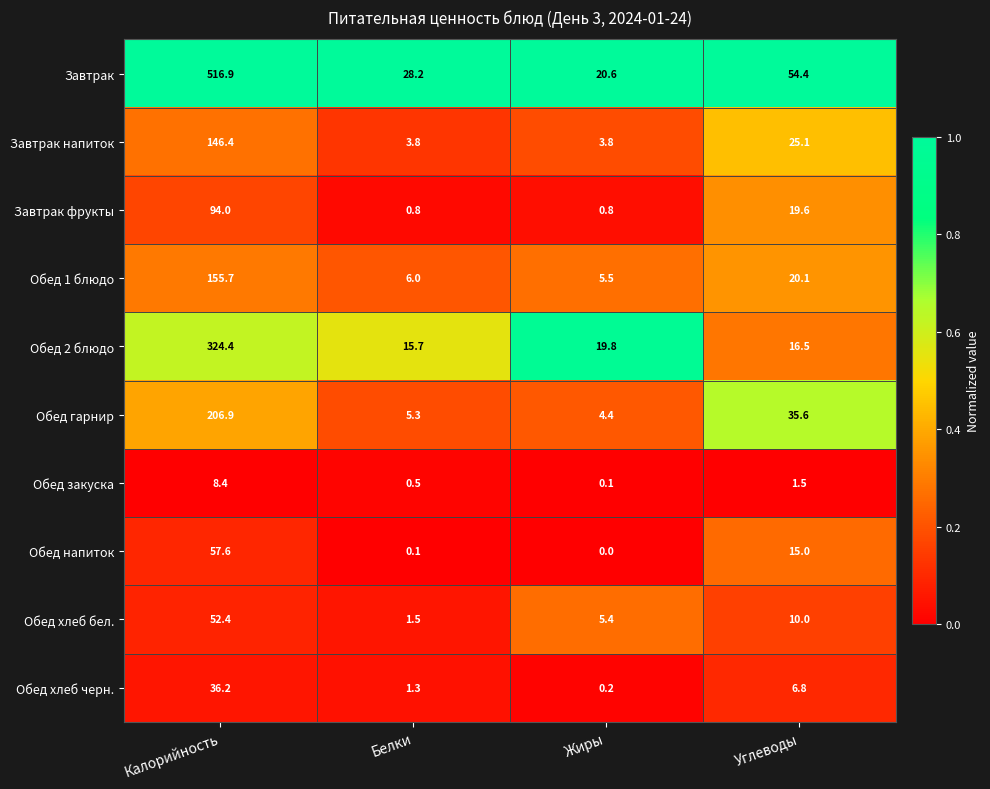

What is the total value across all series at Углеводы?

204.6